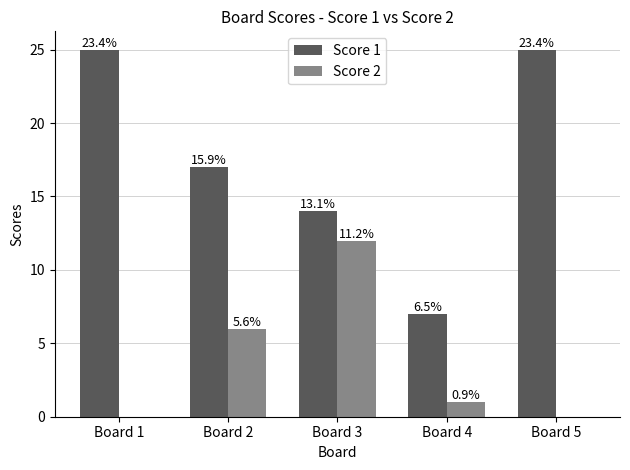

Rank the series by their average value, from lowest to highest.

Score 2, Score 1